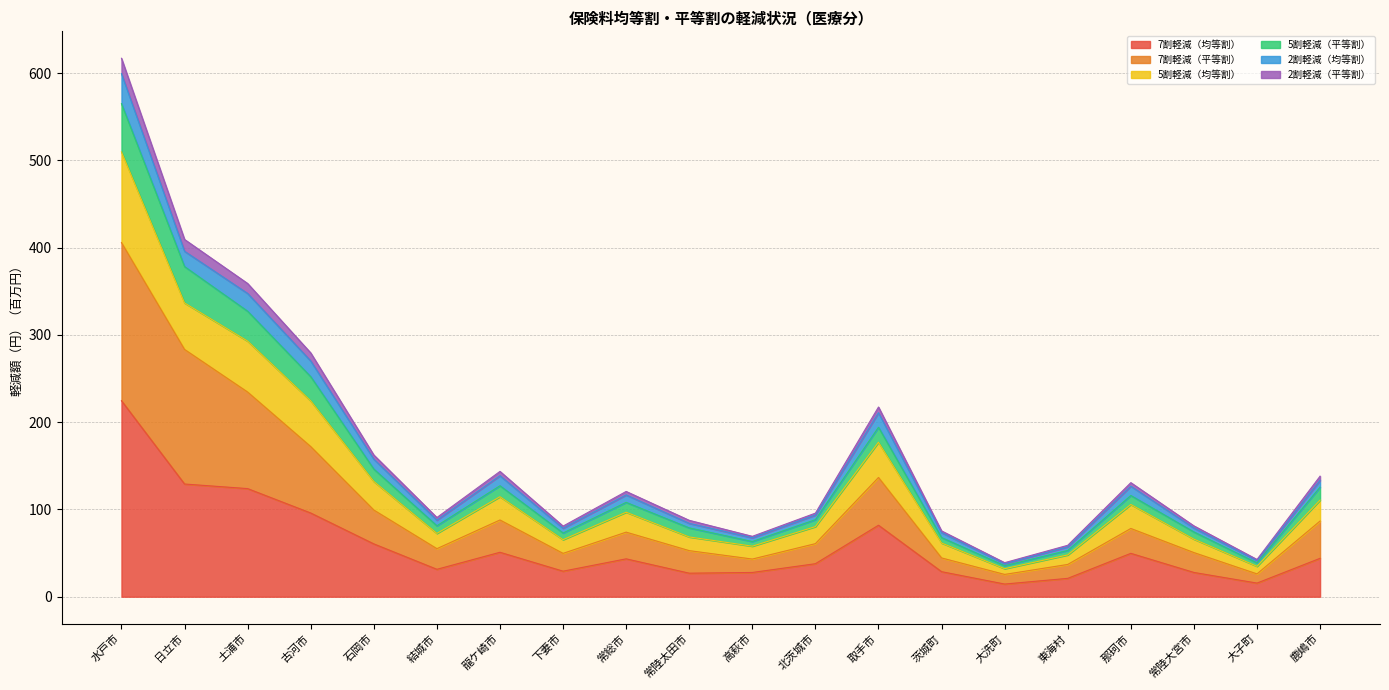

At which category is the sum across all series the highest?

水戸市